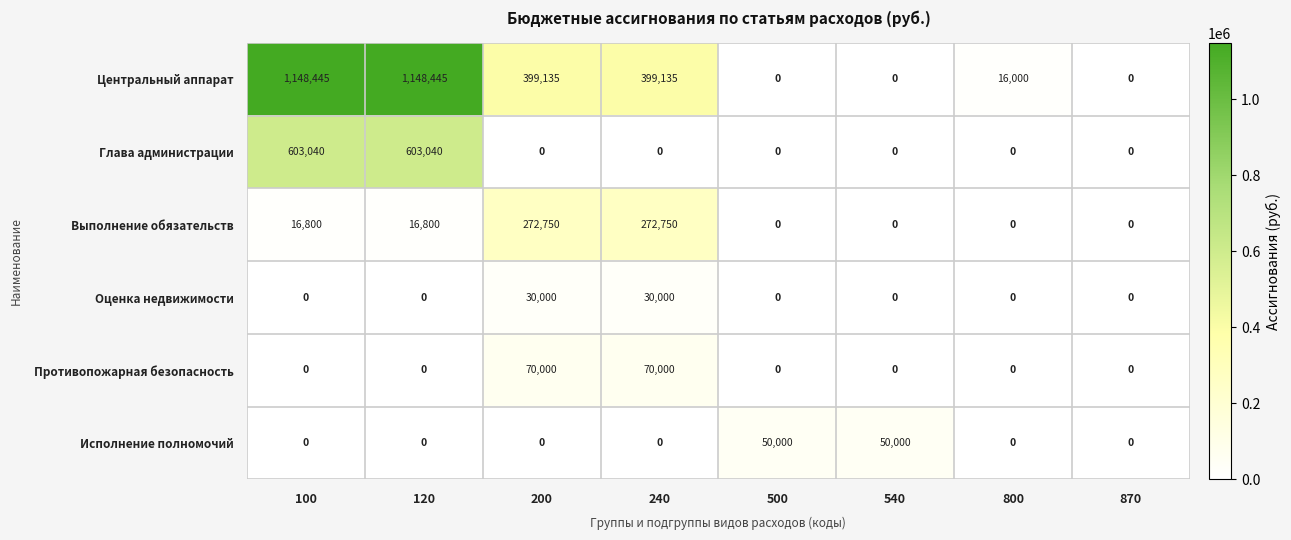

What is the total value across all series at 500?

50000